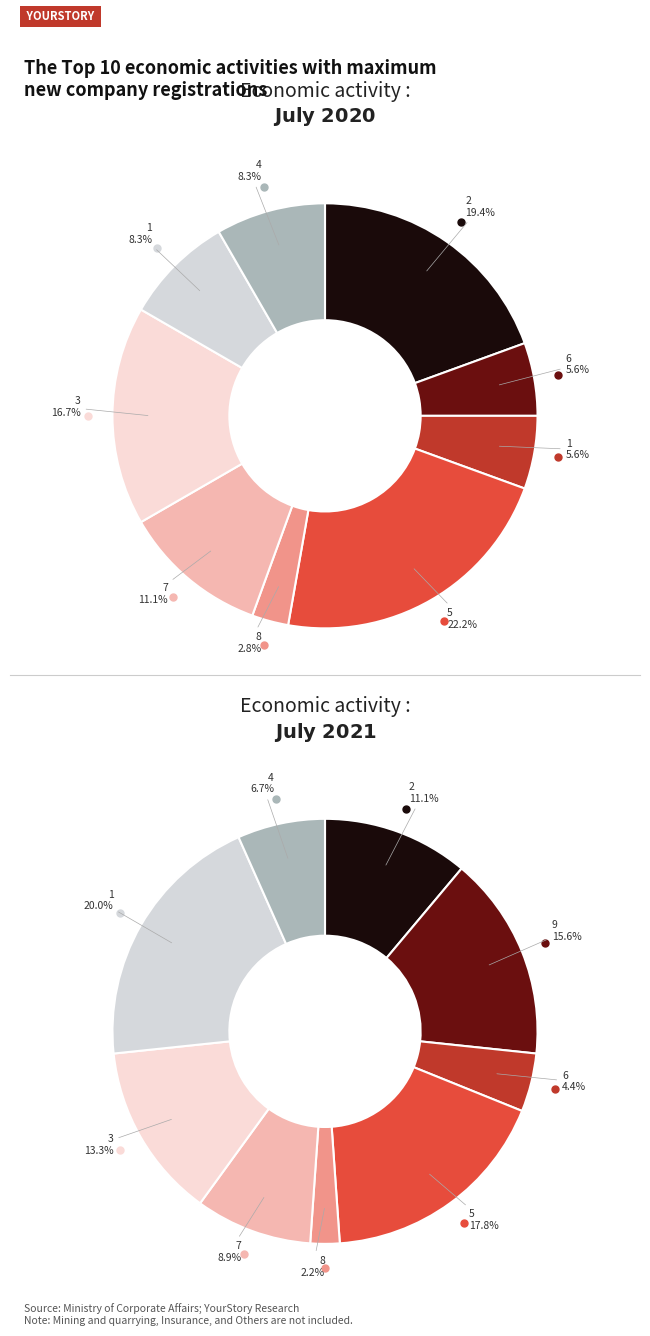

Is the sum of 6 and 7 greater than half?

No